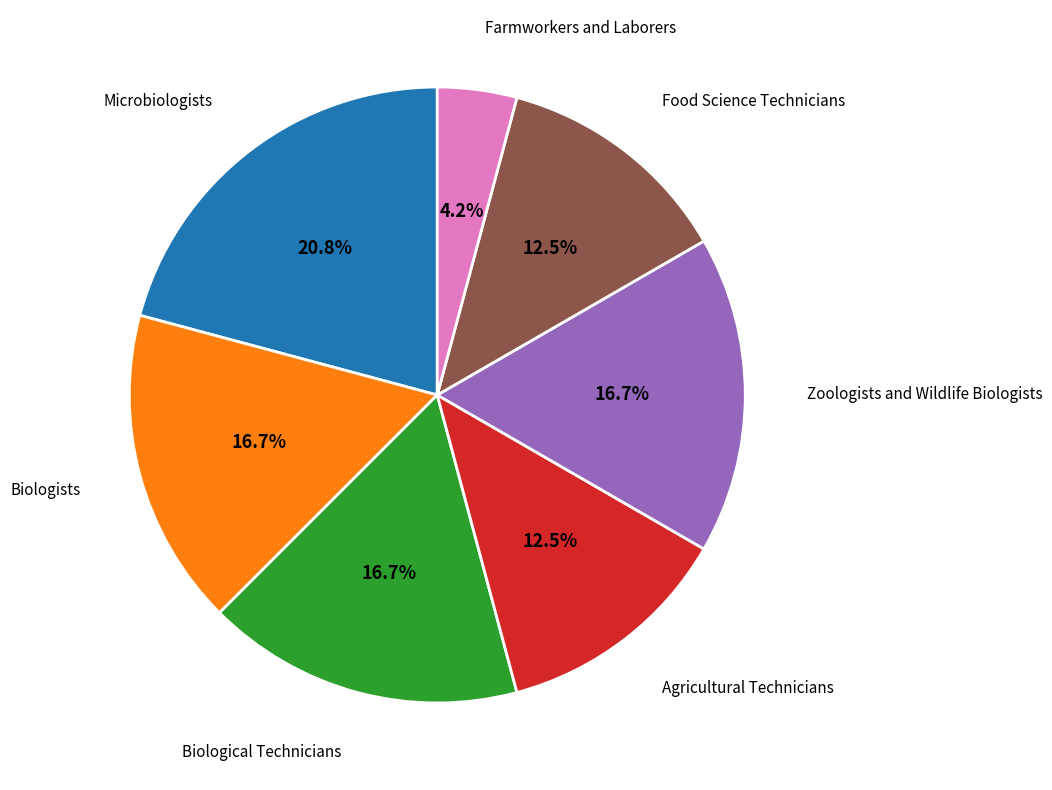

Is there a majority slice in this chart?

No